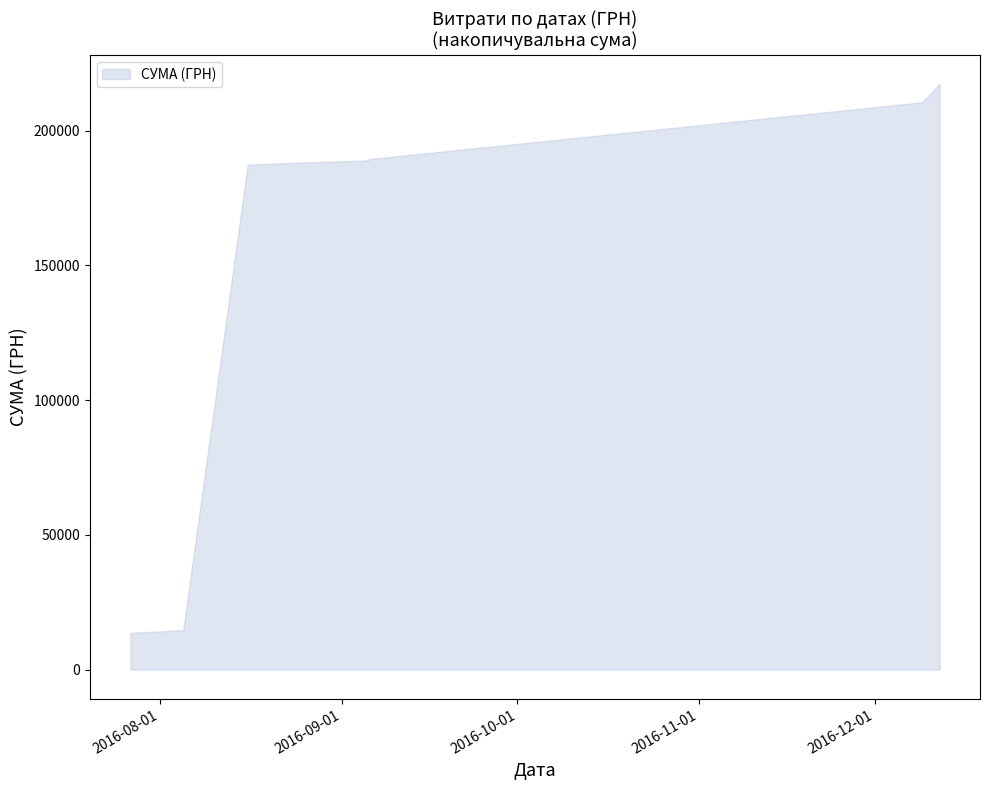

True or false: upper and lower cross at least once.

False